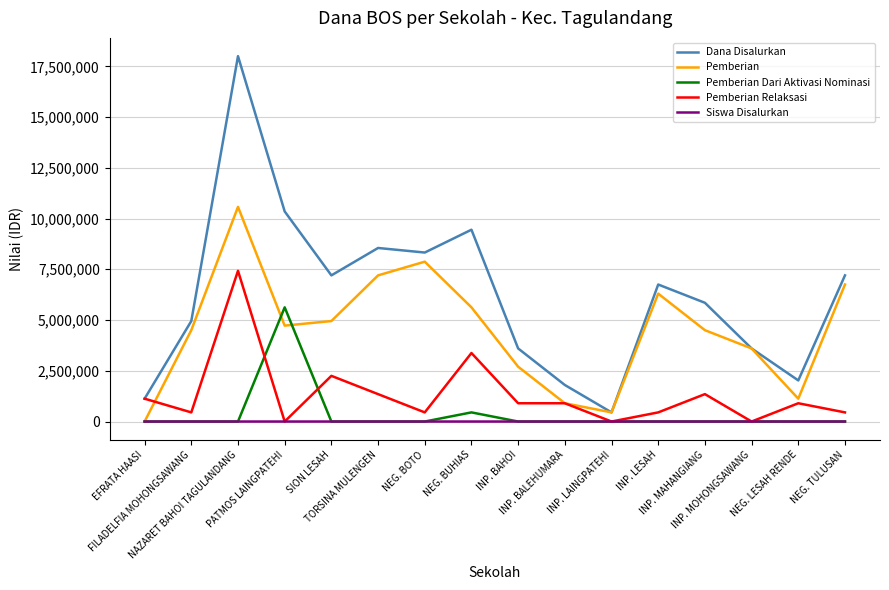

The Siswa Disalurkan series shows 21 at NEG. BOTO. True or false?

True